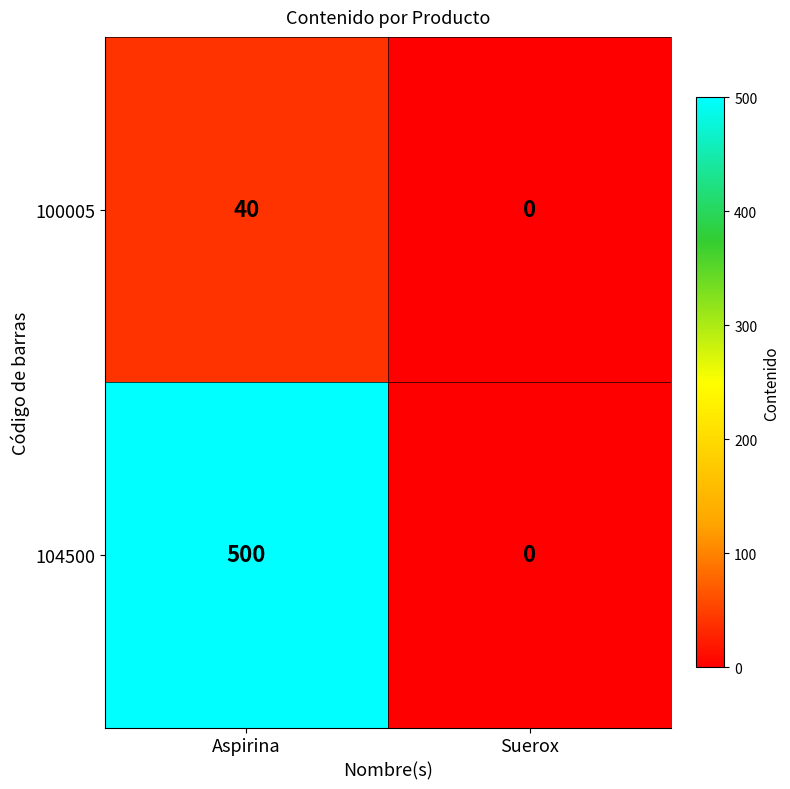

What is the sum of the 104500 values at Suerox and Aspirina?

500